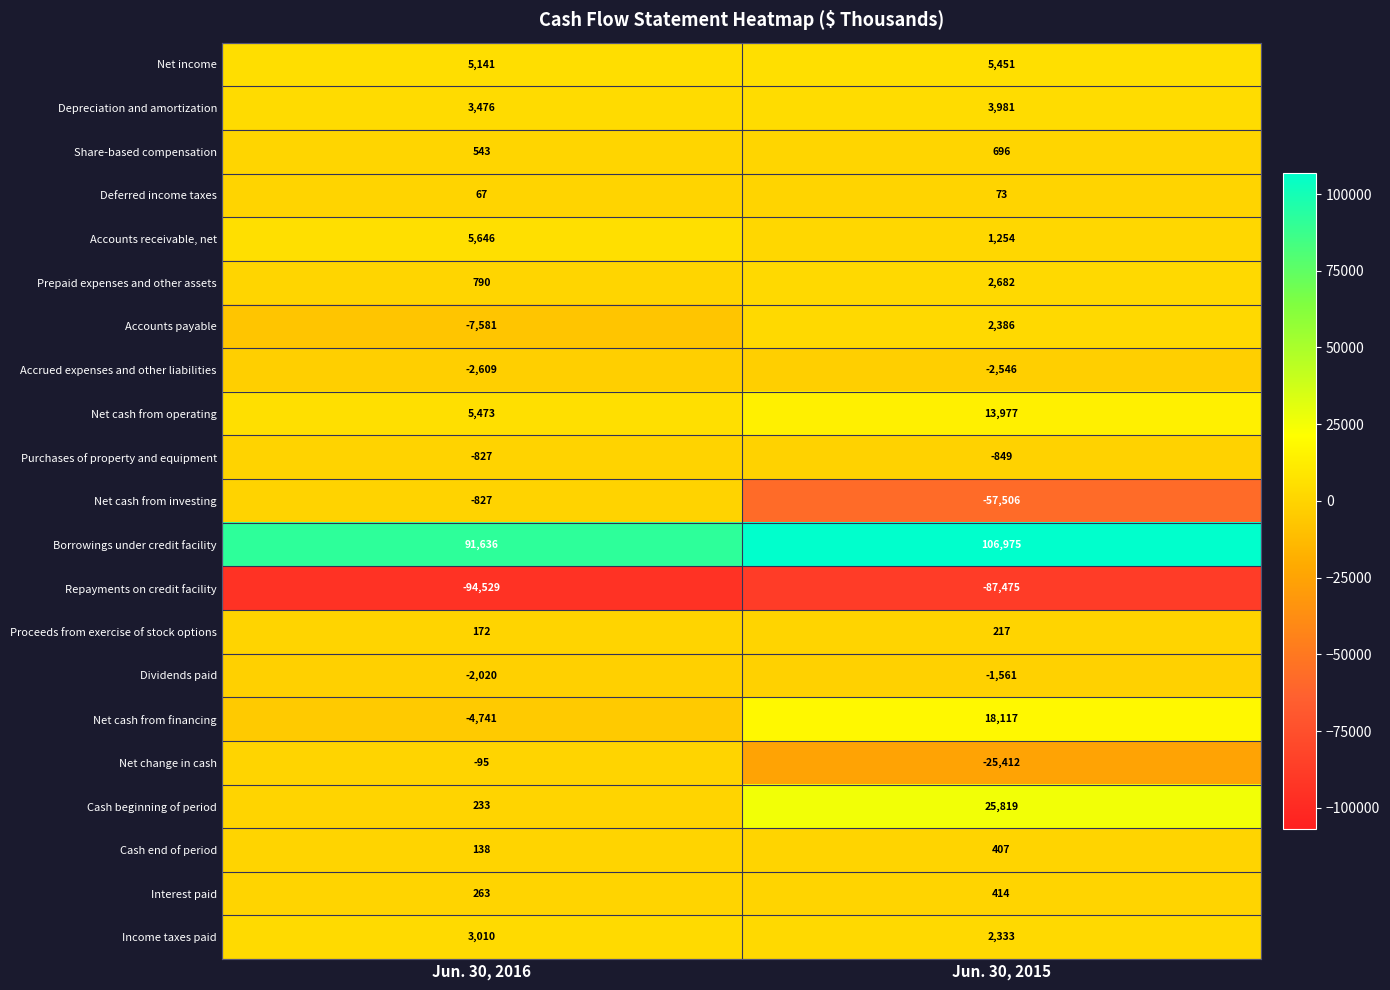

How many series are shown in this chart?

21